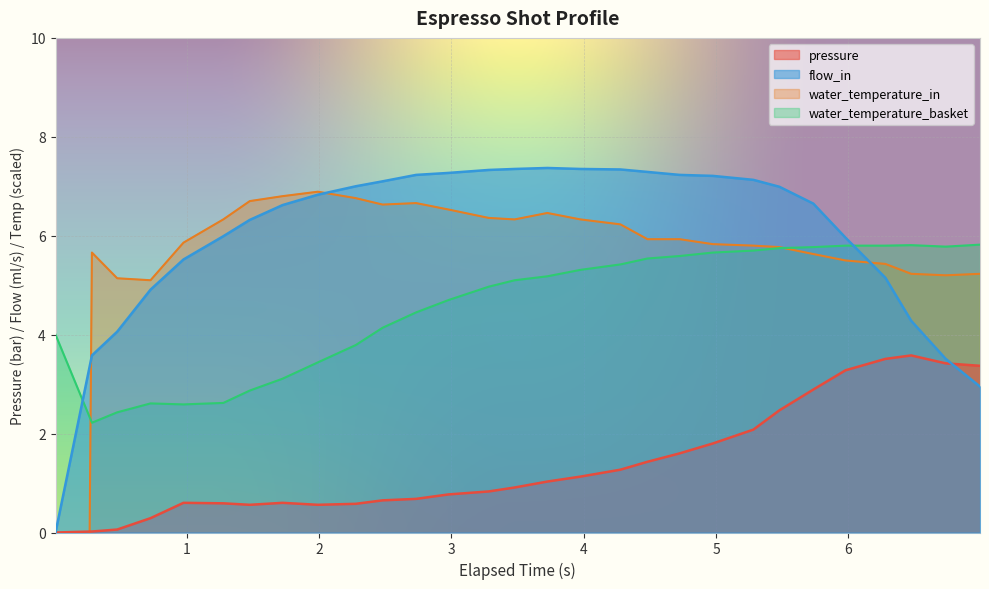

How many intersections are there between water_temperature_basket and water_temperature_in?

2